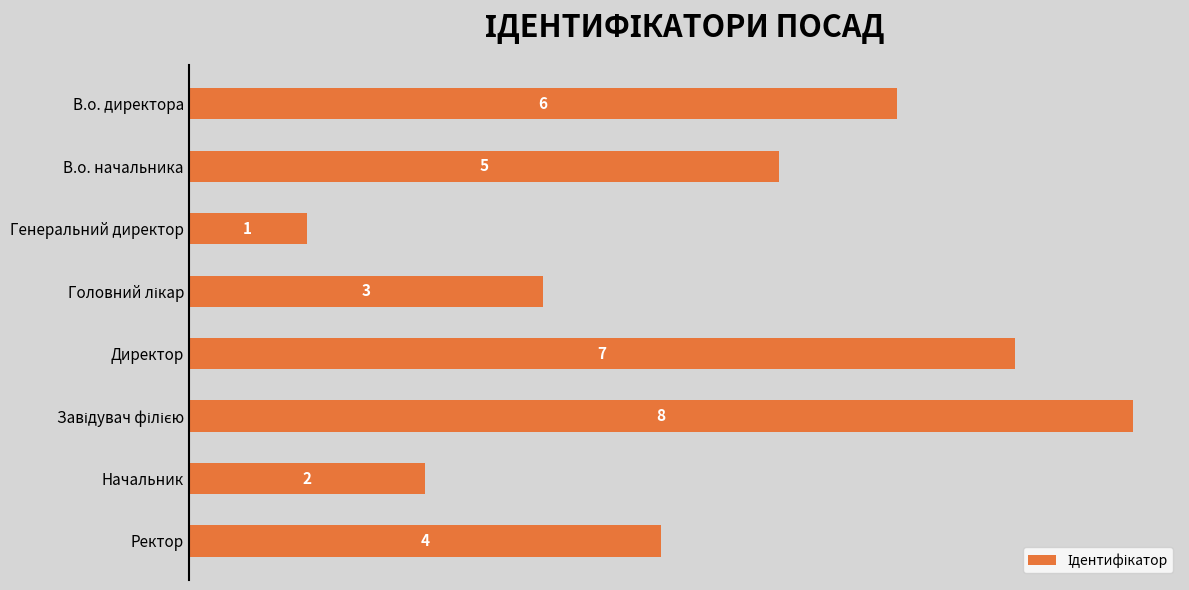

What is the greatest value displayed?

8